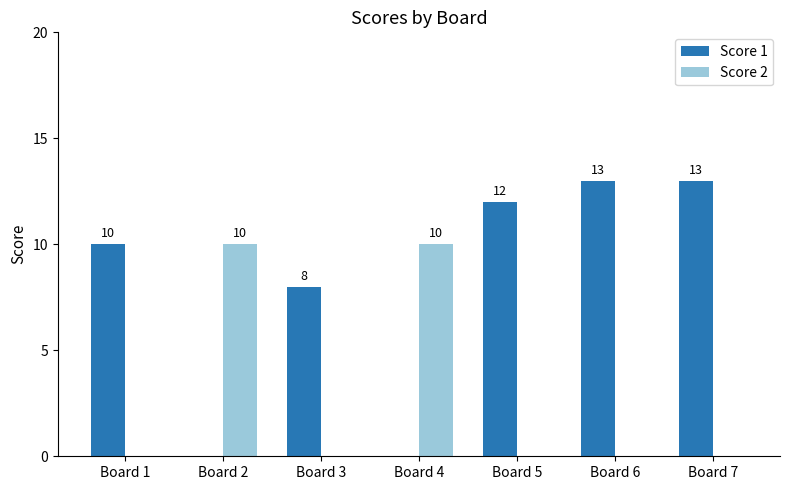

What is the sum of the Score 1 values at Board 3 and Board 5?

20